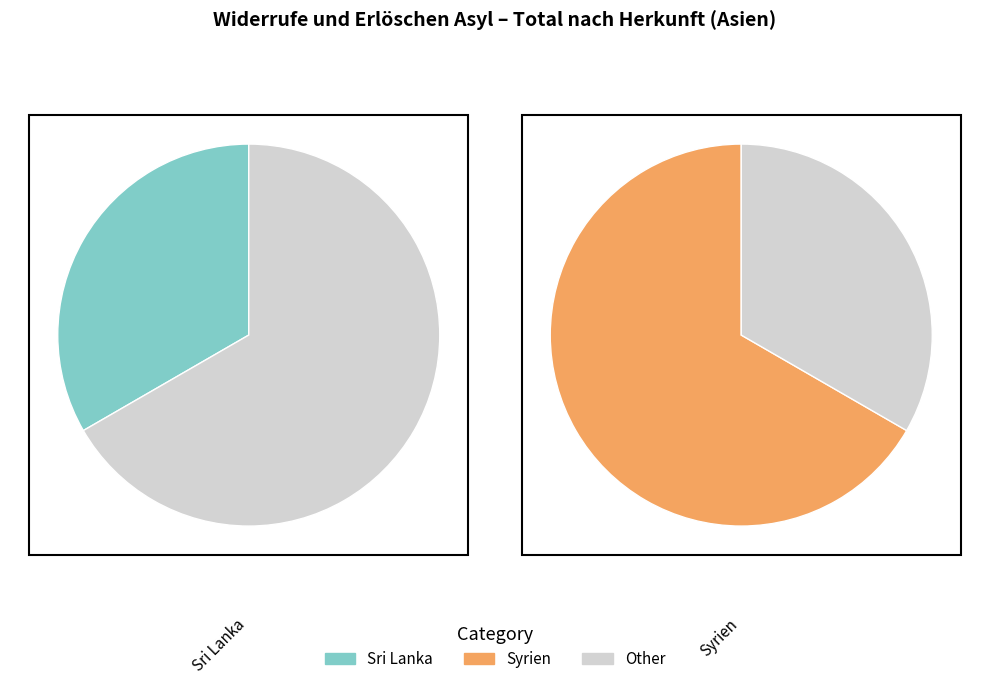

Which category has the smallest portion of the pie?

Sri Lanka